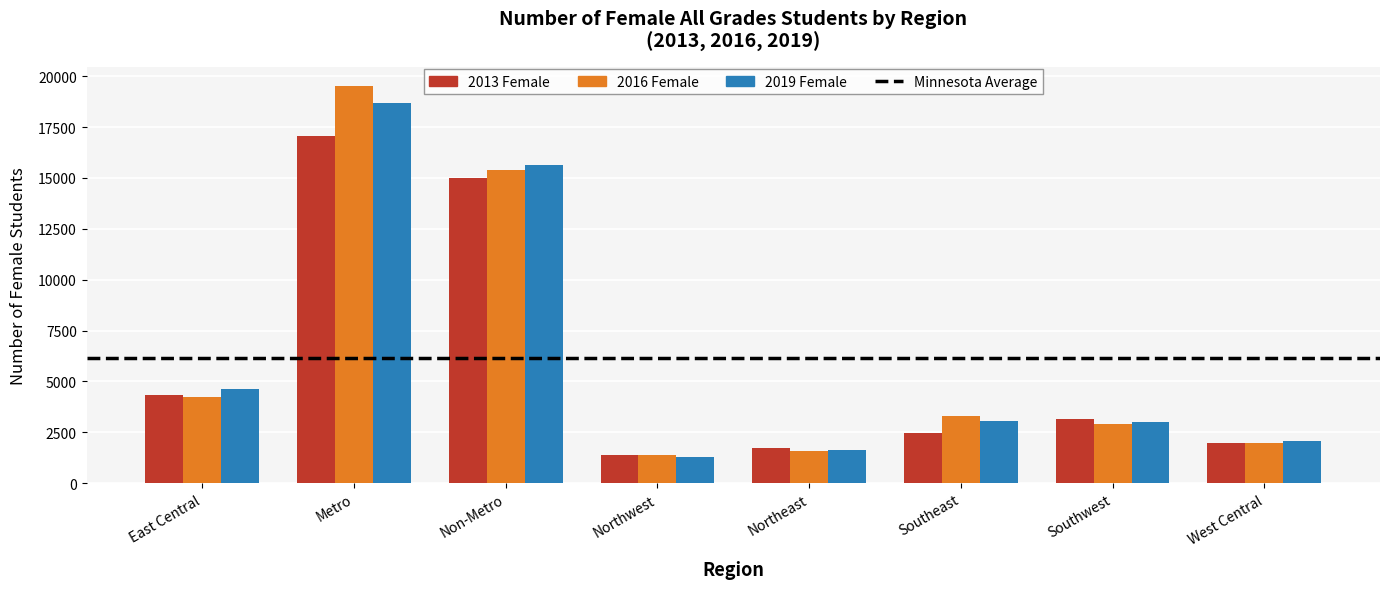

At which category does the chart reach its peak across all series?

Metro